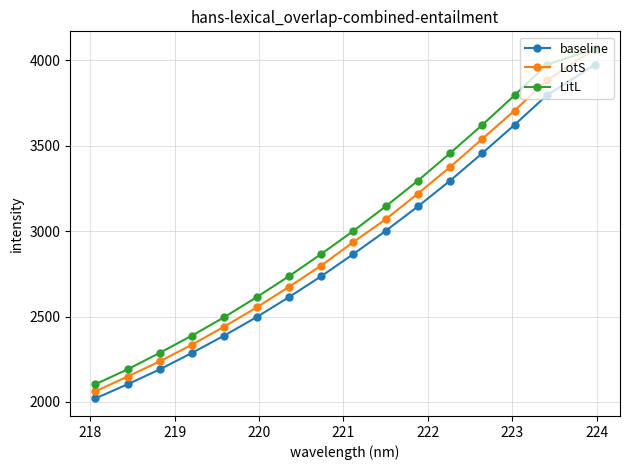

At how many categories does at least one series exceed 2920?

8